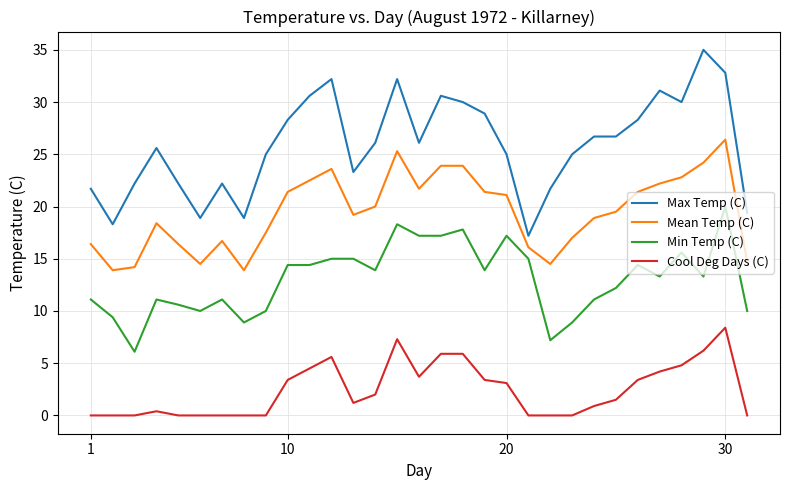

What are all the series names shown in the legend?

Max Temp (C), Mean Temp (C), Min Temp (C), Cool Deg Days (C)